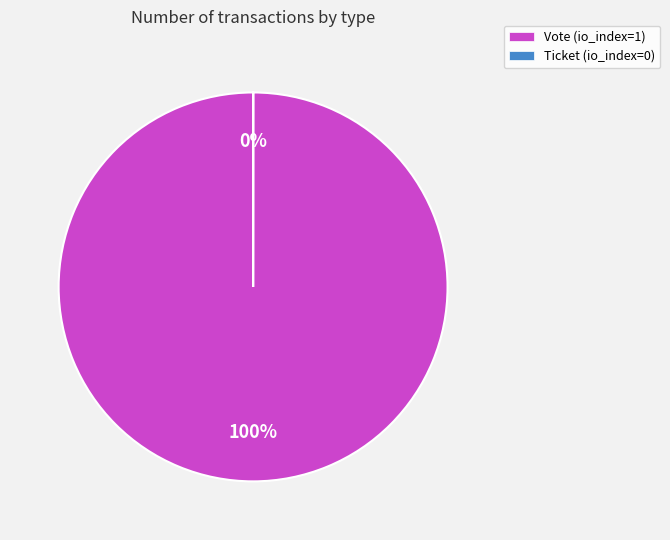

What percentage is the Vote (io_index=1) slice, to the nearest percent?

100%